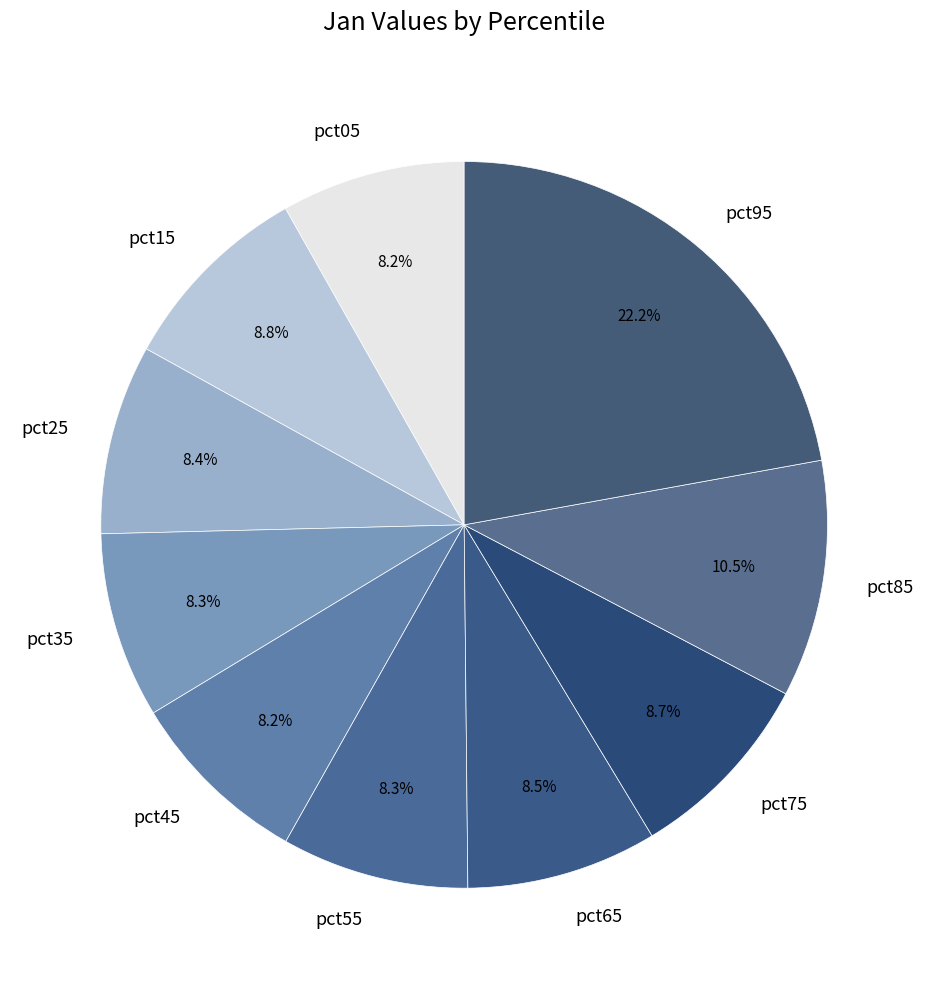

Combined, what portion of the pie is pct75 and pct85?

19.2%